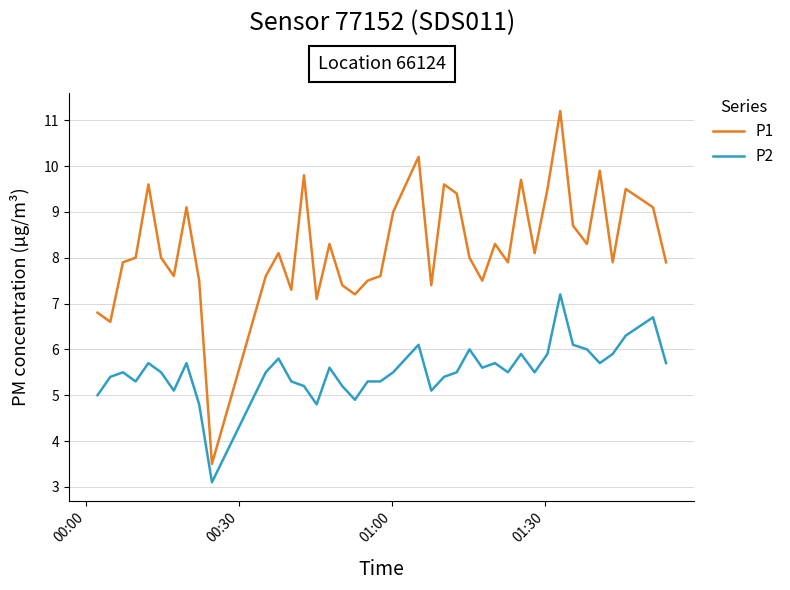

True or false: P2 and P1 cross at least once.

False